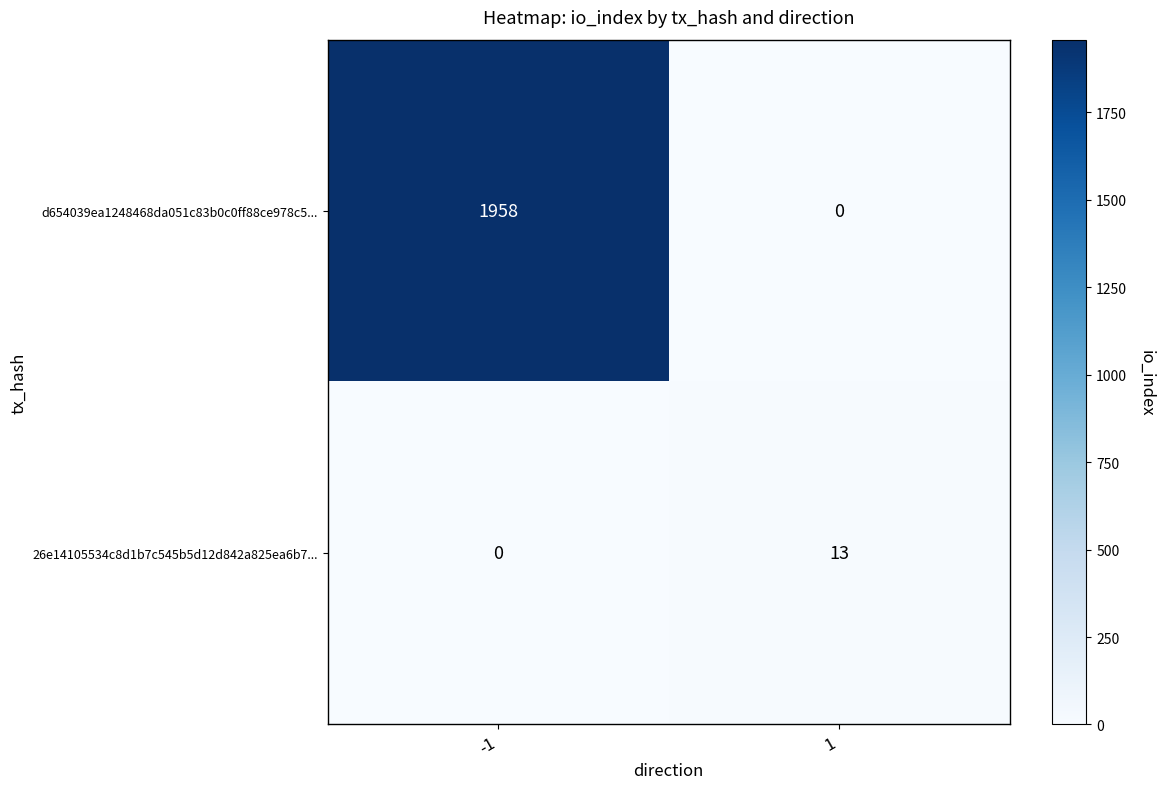

What is the difference between the highest and lowest values at -1?

1958